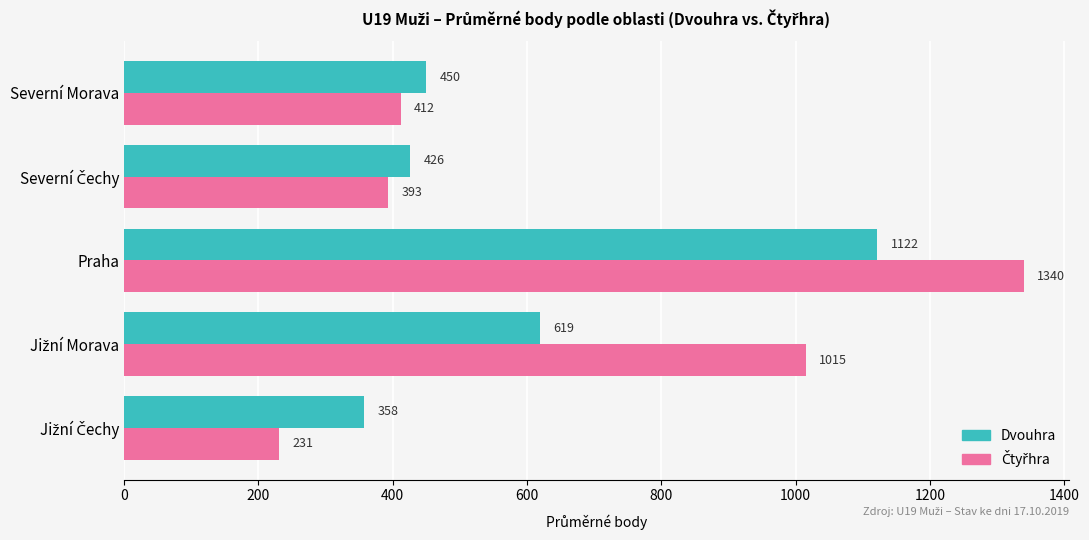

What is the maximum value shown in the chart?

1340